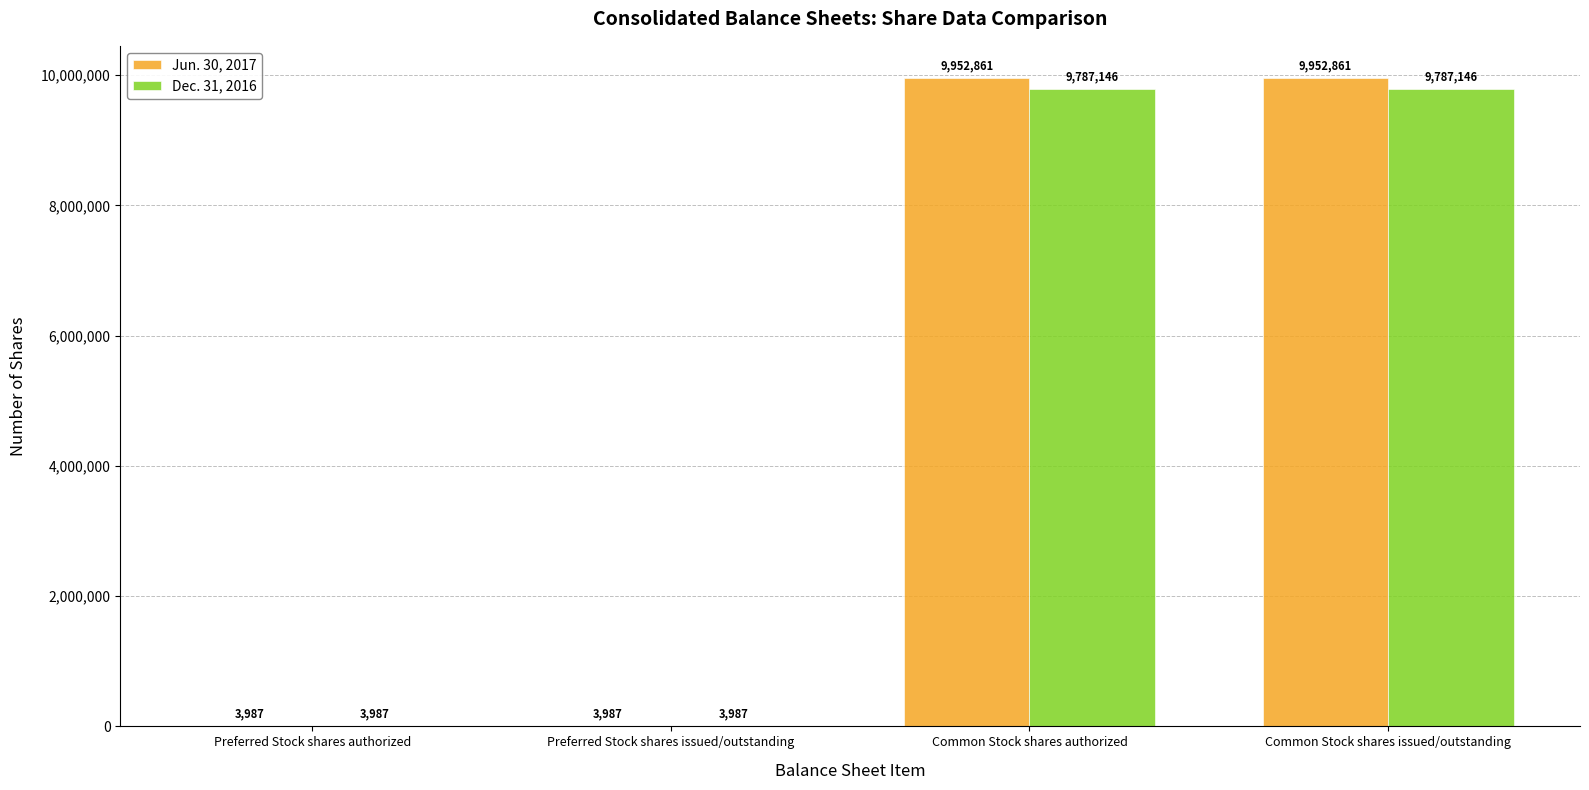

What is the highest value of the Dec. 31, 2016 series?

9787146